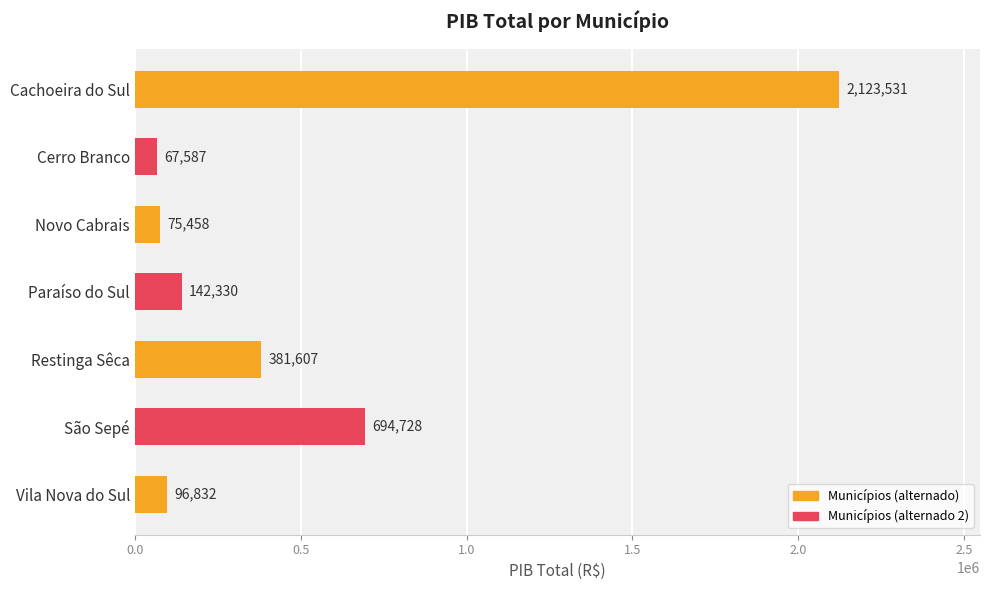

What is the sum of all values?

3582073.4